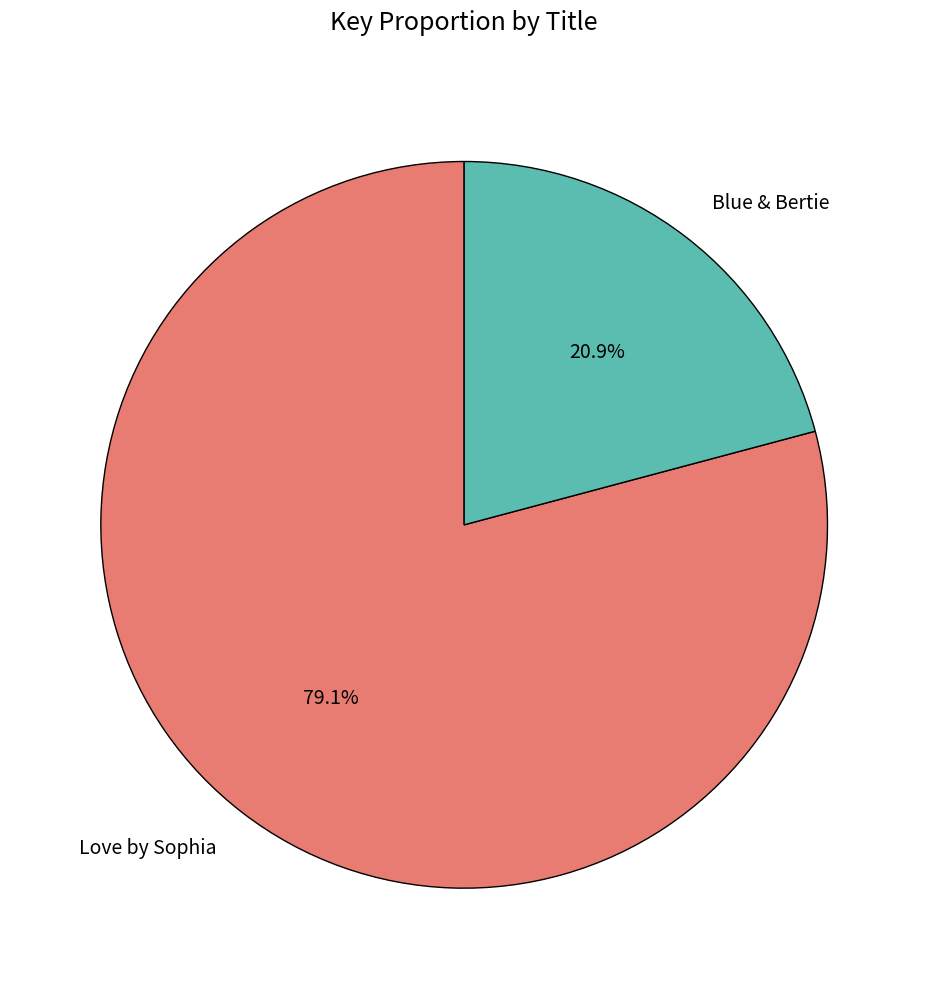

Rank the categories by value from lowest to highest.

Blue & Bertie, Love by Sophia